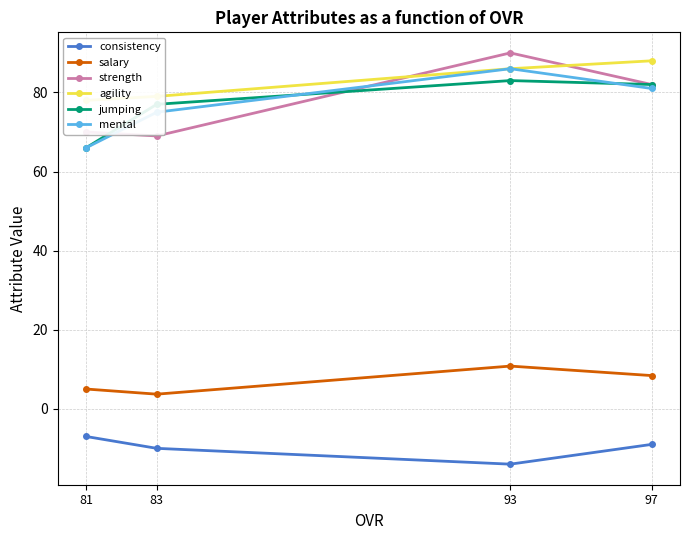

What is the difference between the maximum and minimum values in the consistency series?

7.0